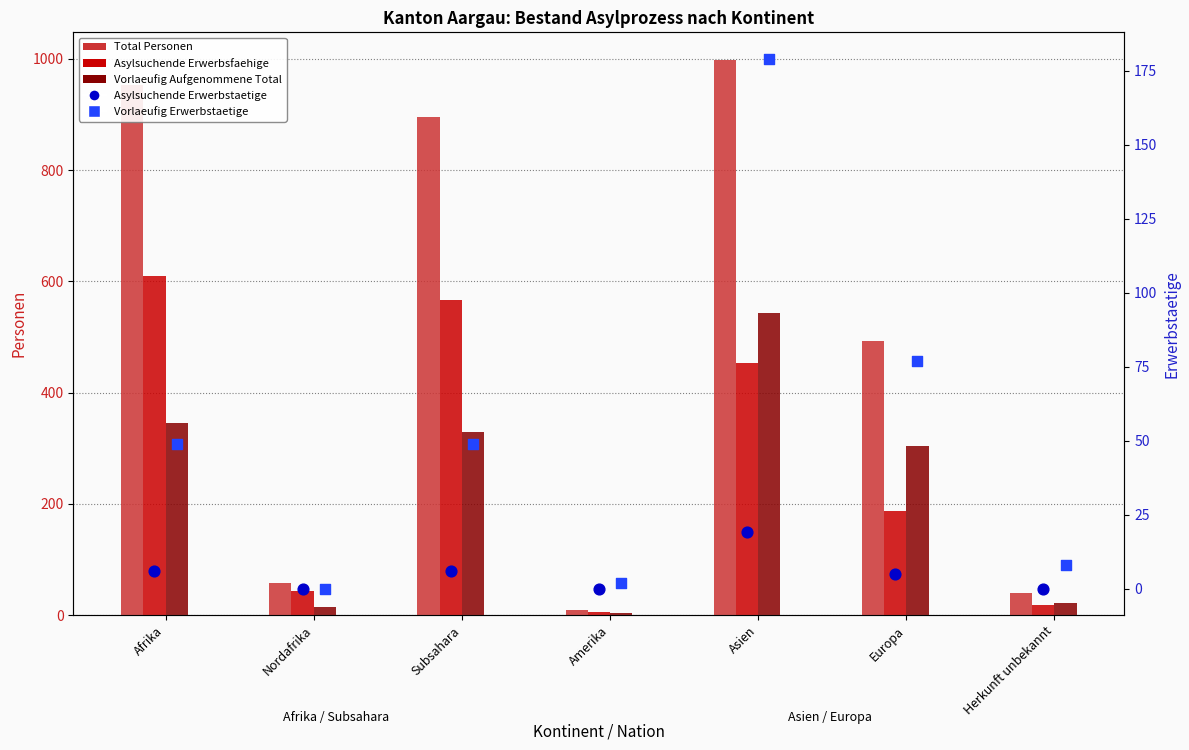

Is the value of Total Personen at Europa greater than the value of Vorlaeufig Erwerbstaetige at Amerika?

Yes